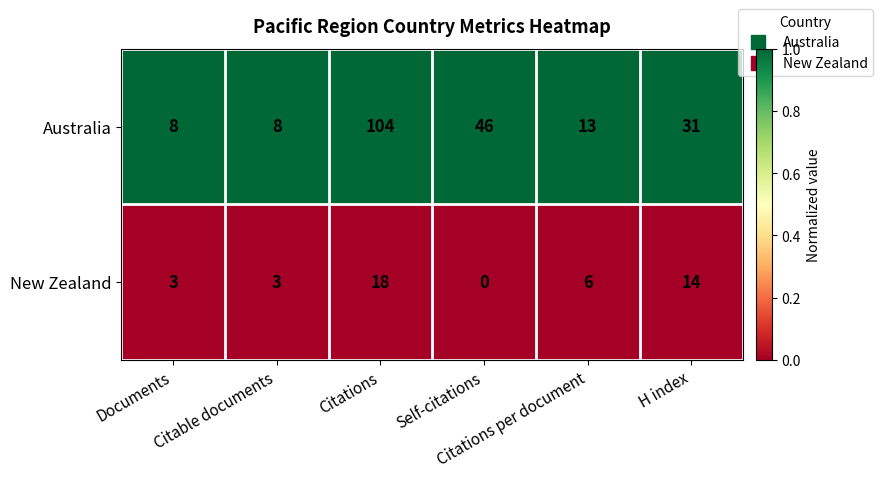

Which series has the largest total across all categories?

Australia